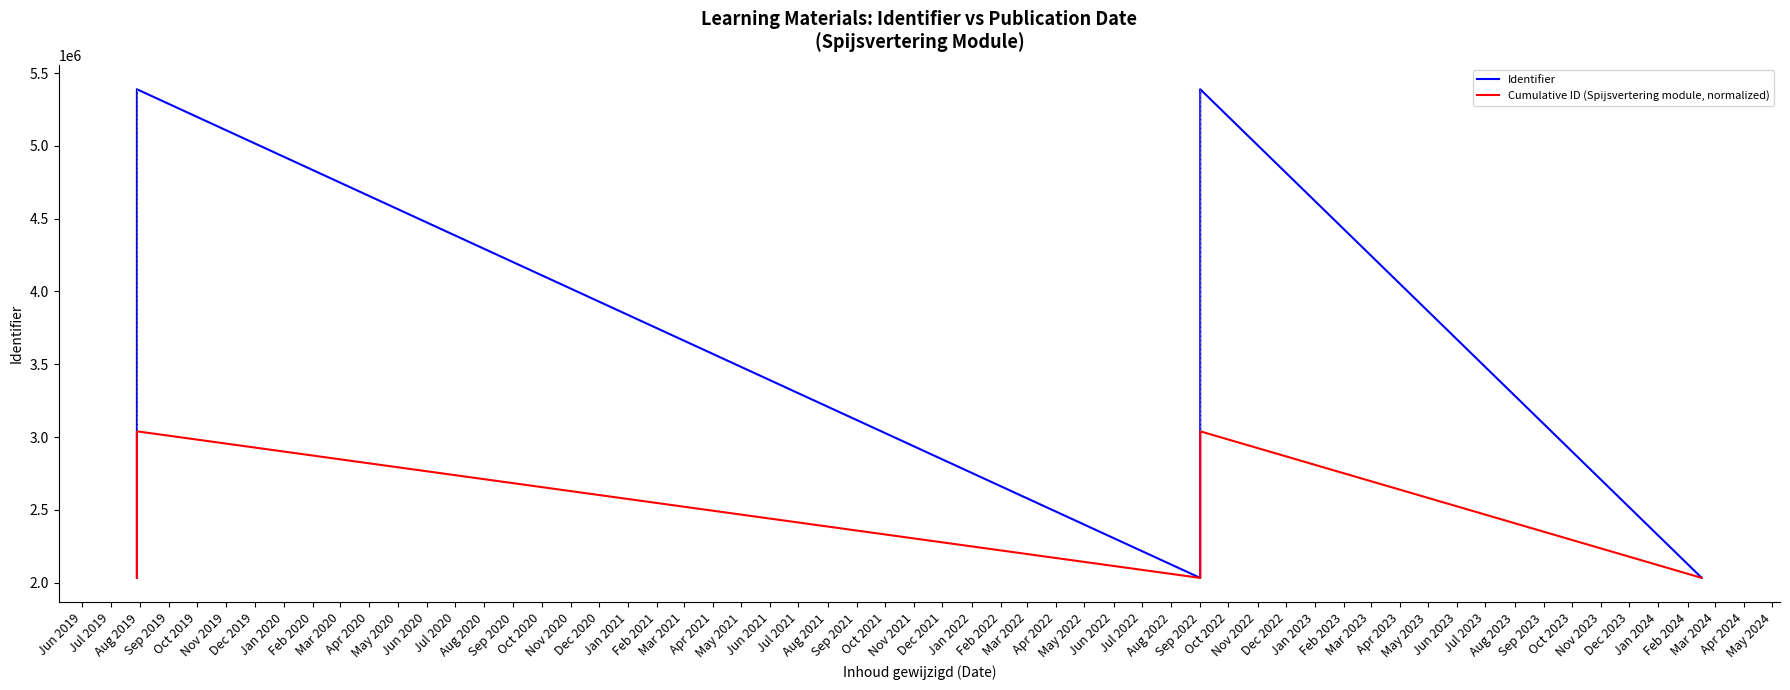

What is the value of the Cumulative ID (Spijsvertering module, normalized) point at the 2nd from the left?

2031975.8